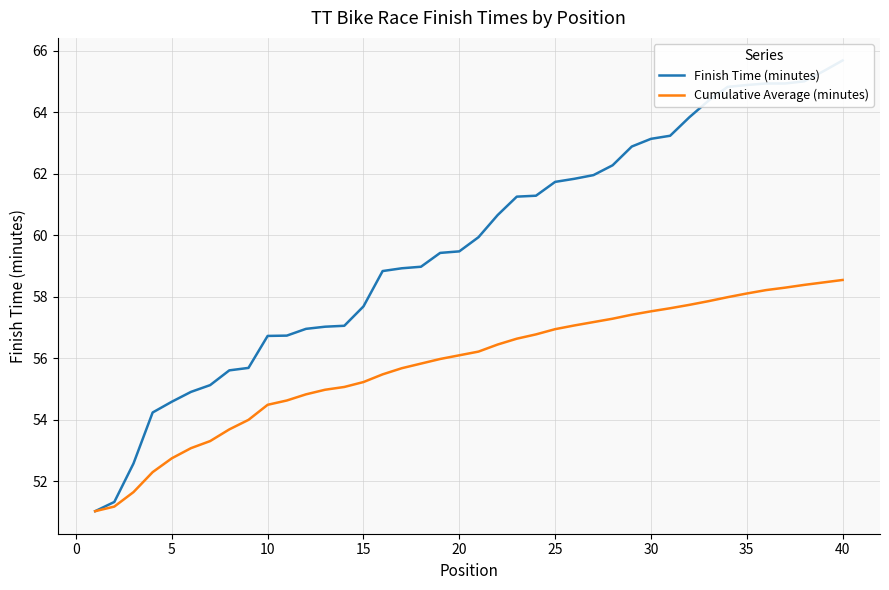

True or false: Cumulative Average (minutes) has a value of 56.9 at 25.

True